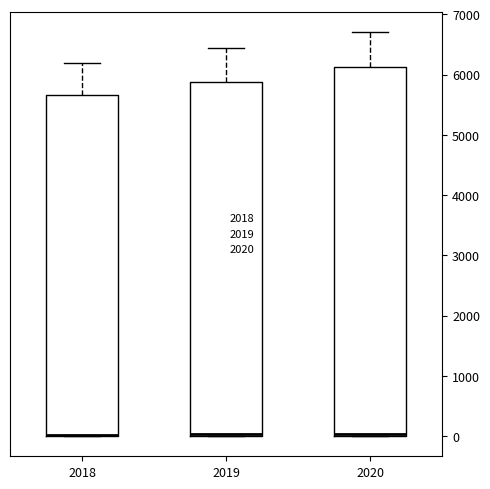

Where does the upper whisker of the box at x = 2019 end on the y-axis? The values are not printed on the chart, so give them approximately, as read against the axis.

6400